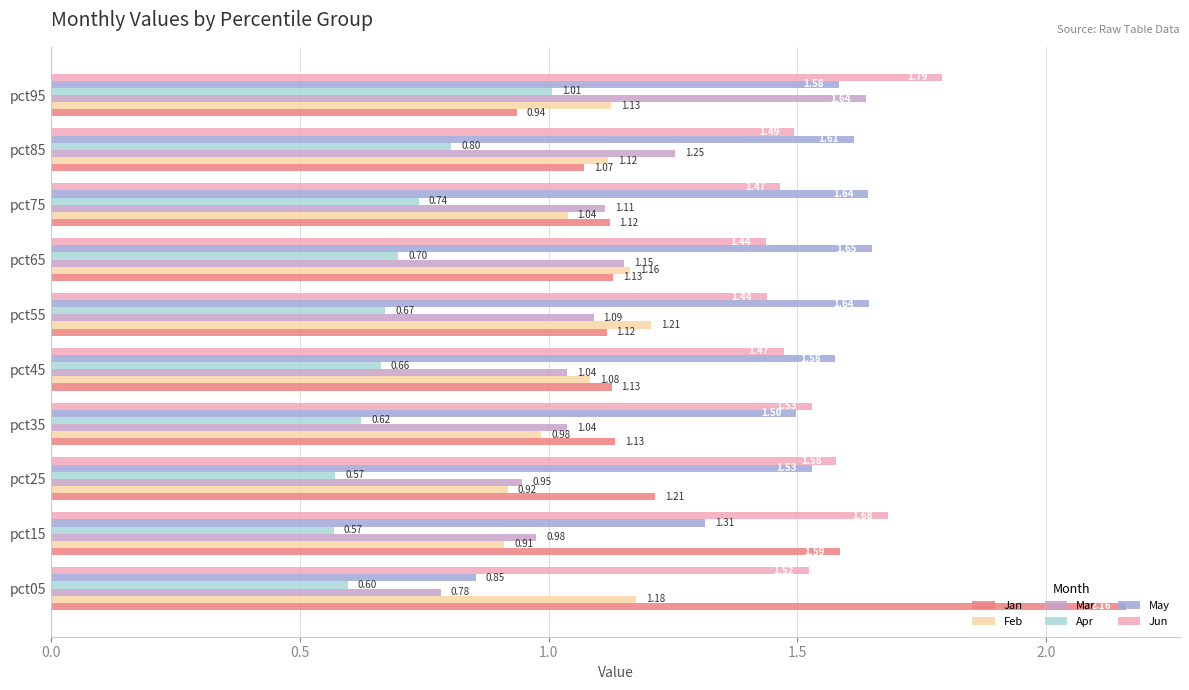

Which series has the largest range (max minus min)?

Jan